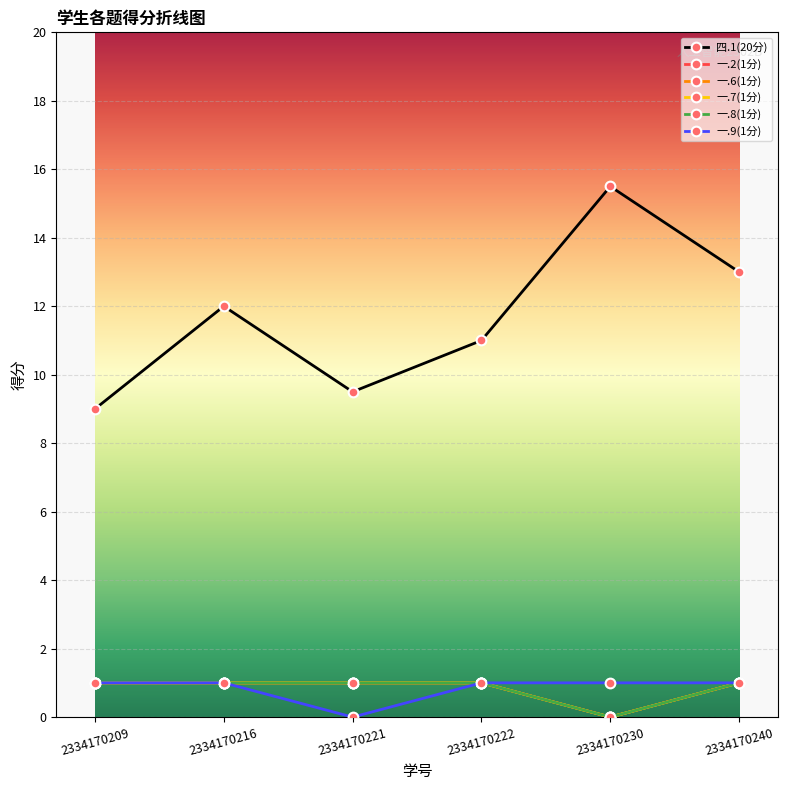

Does the chart have visible grid lines?

Yes